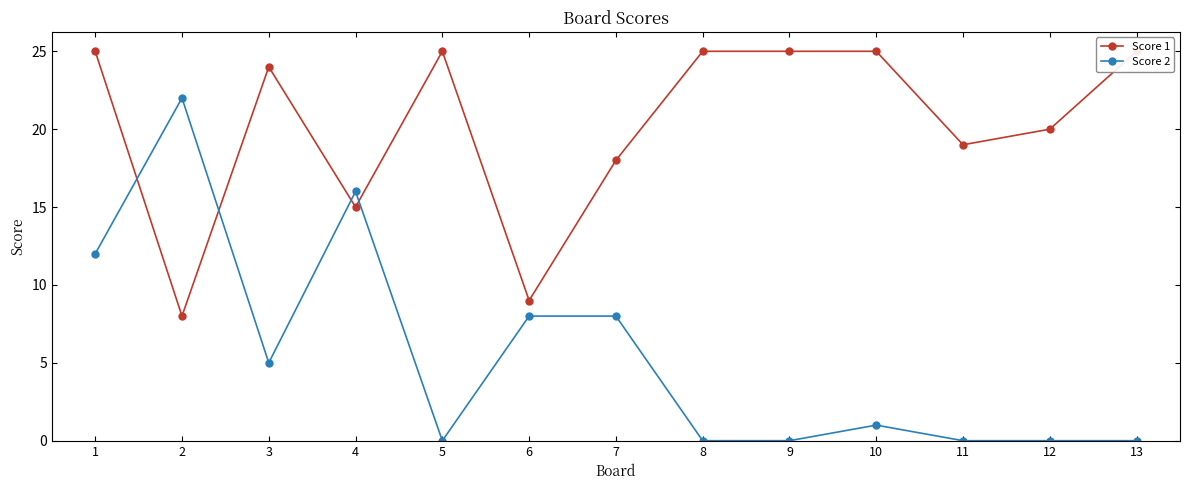

Between which two adjacent categories do Score 2 and Score 1 first intersect?

1 and 2